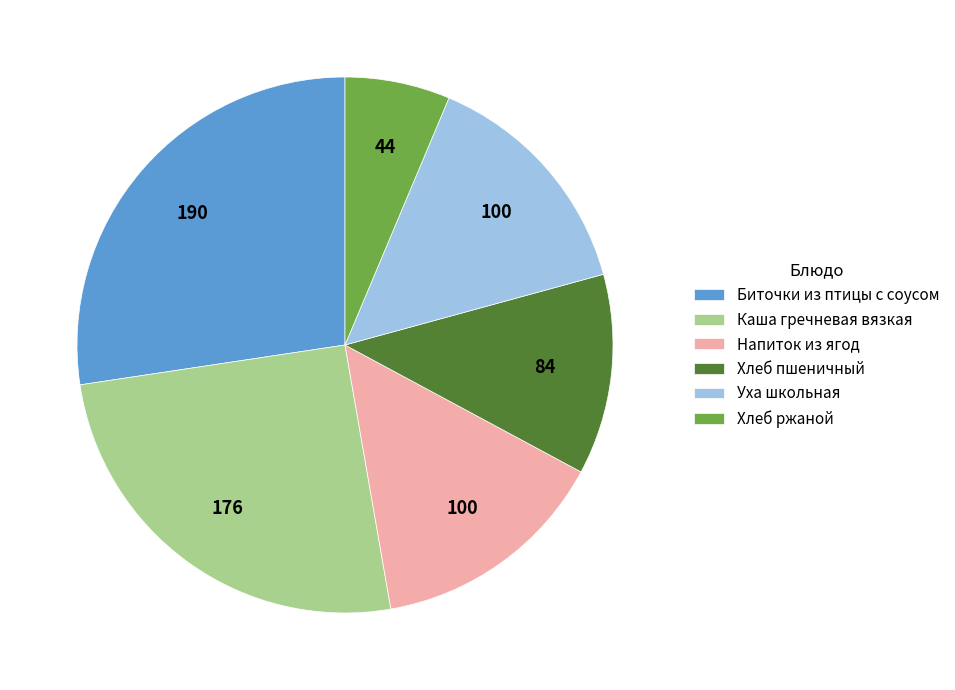

Is it true that Биточки из птицы с соусом is 27% of the pie?

True